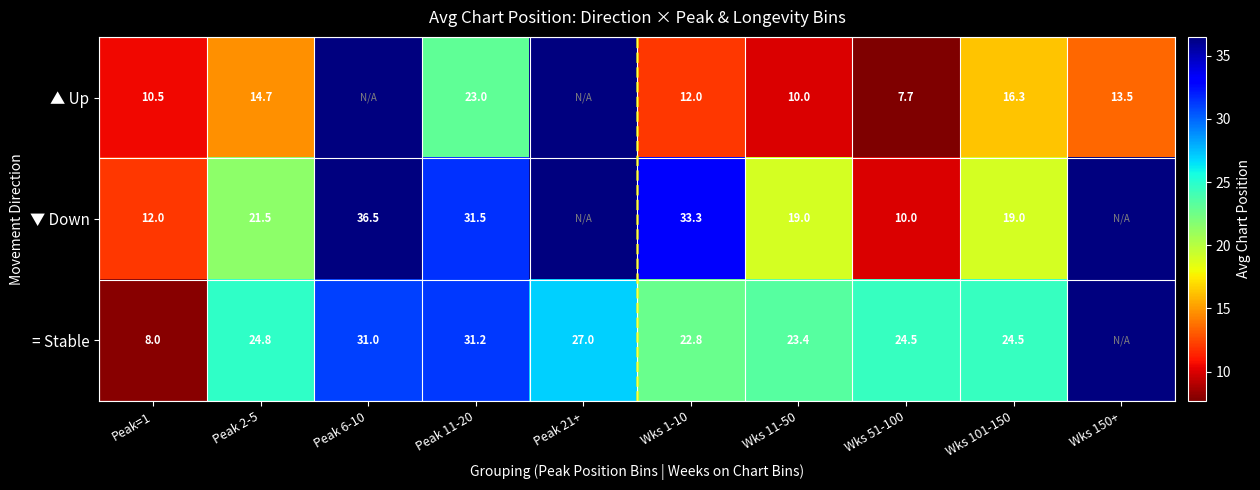

At Wks 1-10, list the series in order from largest to smallest.

▼ Down, = Stable, ▲ Up